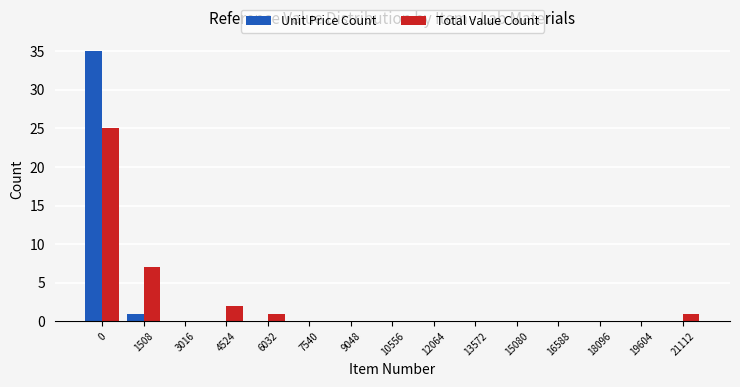

Reading right to left, extract all data points from this chart.

Unit Price Count: 21112=0	19604=0	18096=0	16588=0	15080=0	13572=0	12064=0	10556=0	9048=0	7540=0	6032=0	4524=0	3016=0	1508=1	0=35
Total Value Count: 21112=1	19604=0	18096=0	16588=0	15080=0	13572=0	12064=0	10556=0	9048=0	7540=0	6032=1	4524=2	3016=0	1508=7	0=25